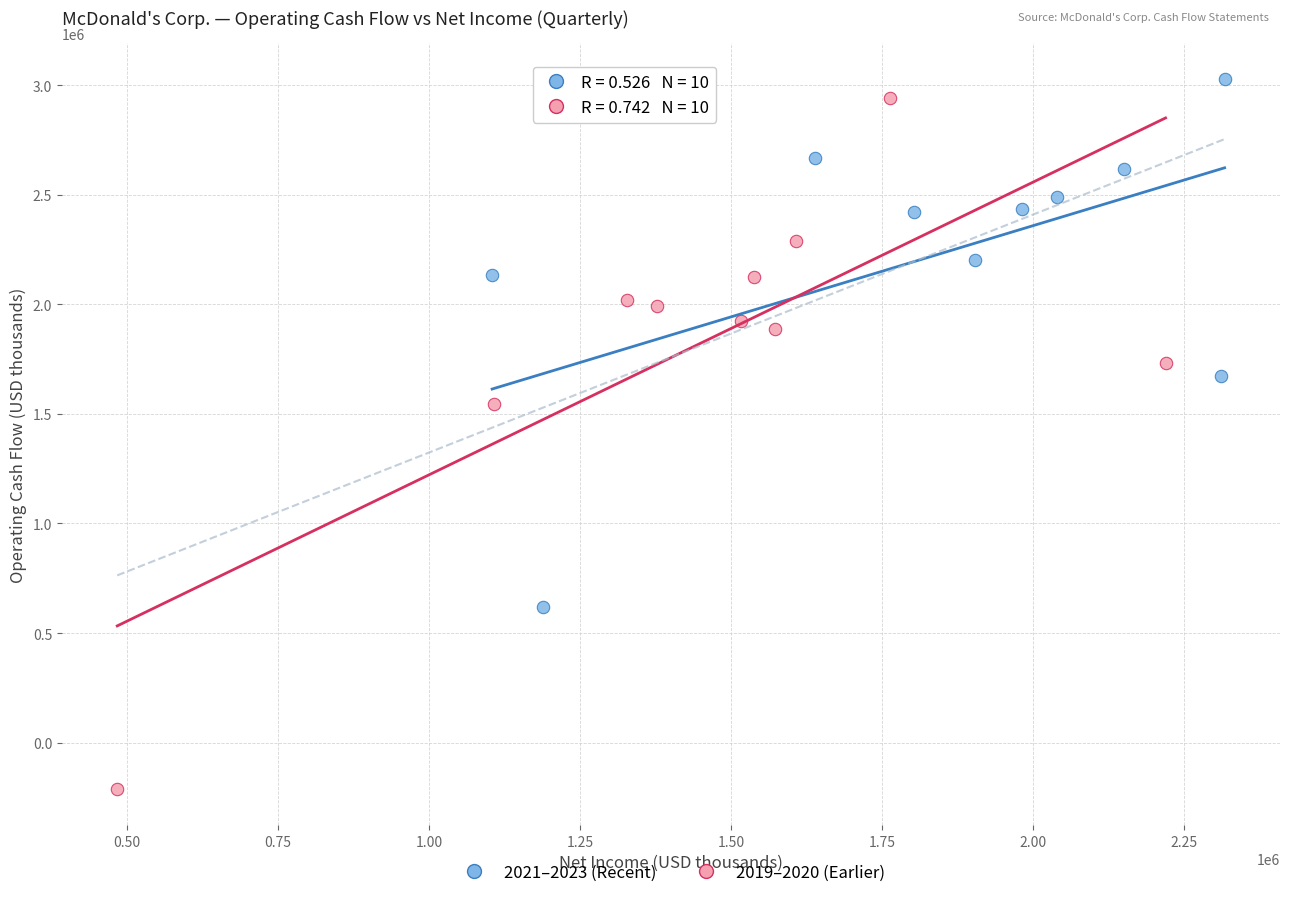

Which series has the widest spread of Y values?

2019–2020 (Earlier)